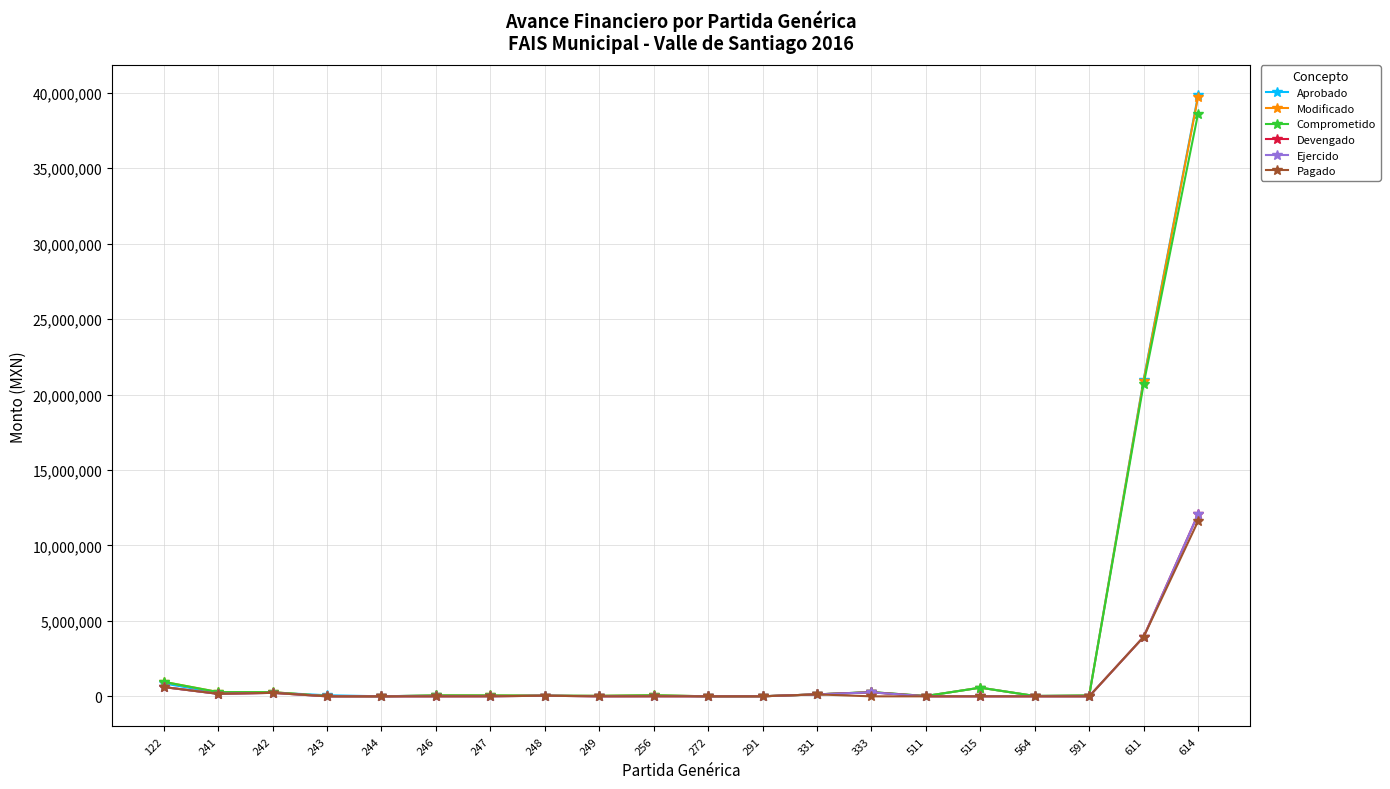

Is this an area chart (filled region under the line)?

No